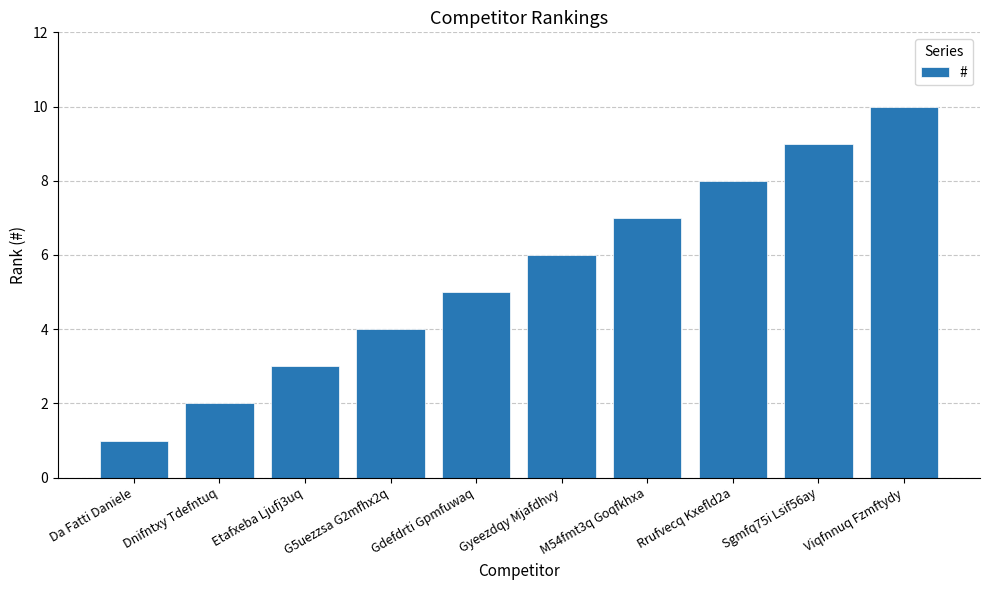

What is the label of the 10th bar from the right?

Da Fatti Daniele